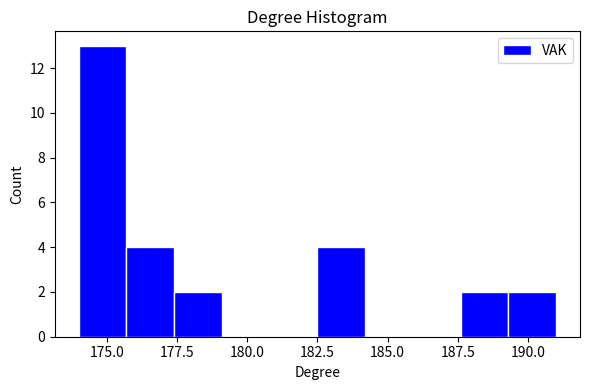

Around what value on the x-axis is the tallest bar? Give the approximate position of its centre, as read against the axis.

175.0